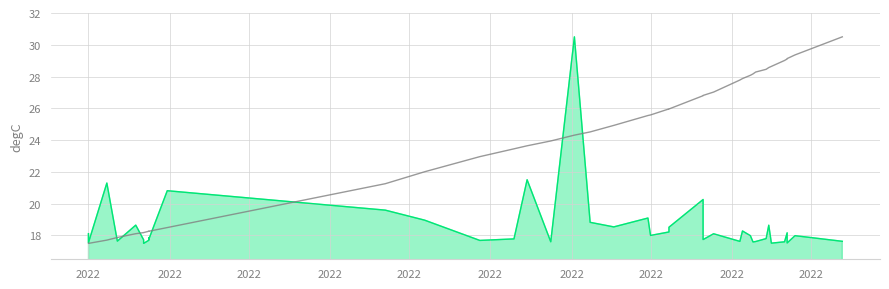

The Total Harga series shows 8.2 at 20. True or false?

False